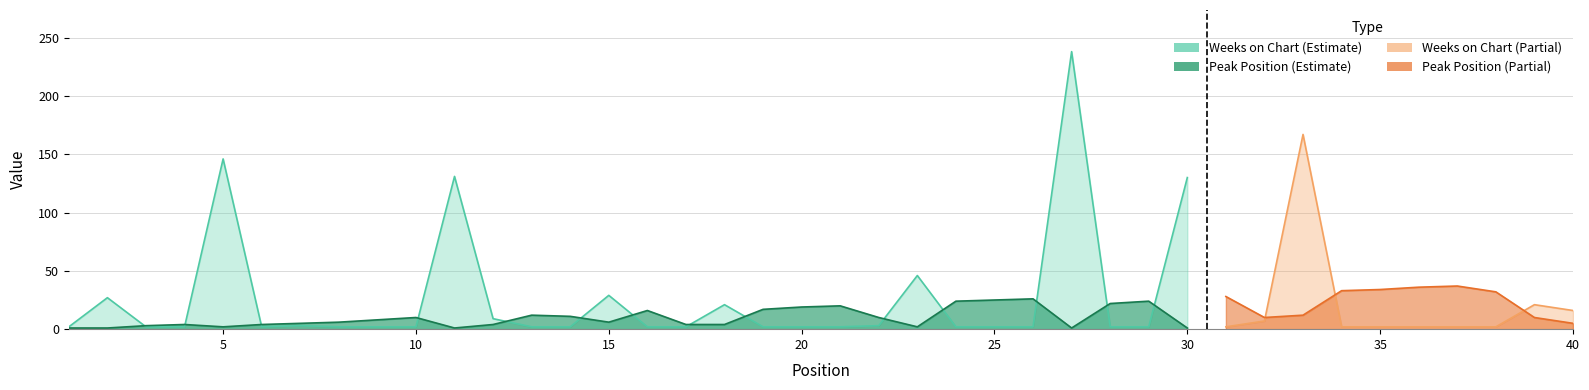

Is it true that Weeks on Chart equals 3 at 37?

False